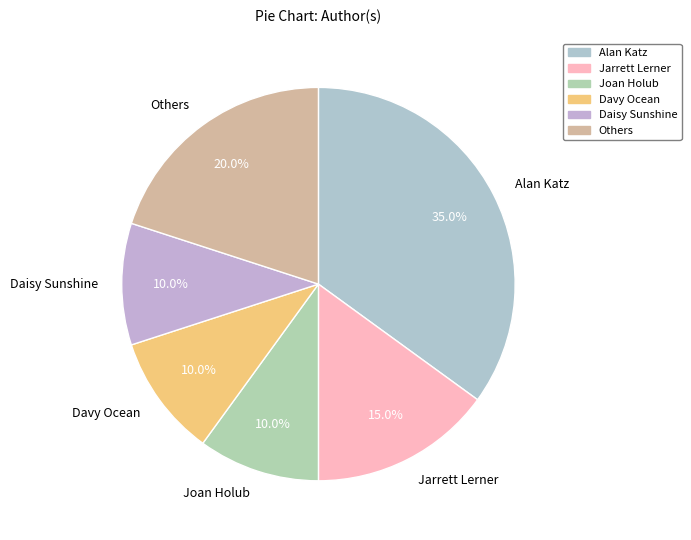

What is the largest slice in the pie chart?

Alan Katz